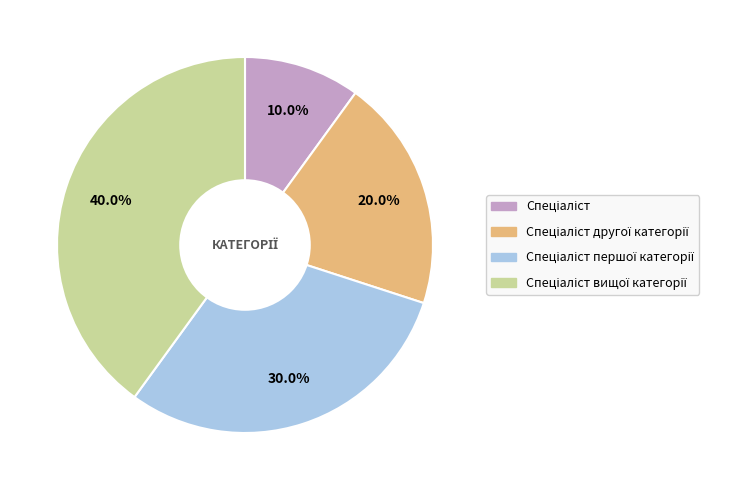

Is there a majority slice in this chart?

No